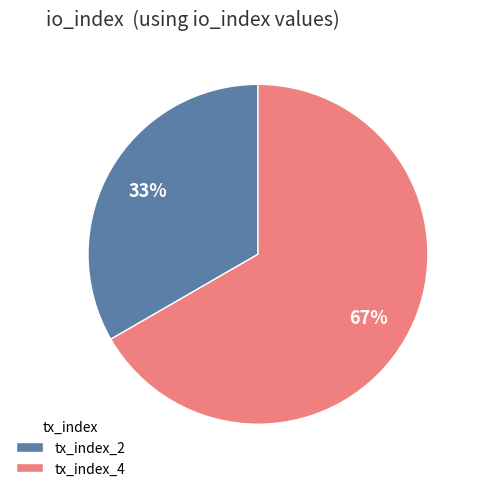

How many segments does this pie chart have?

2